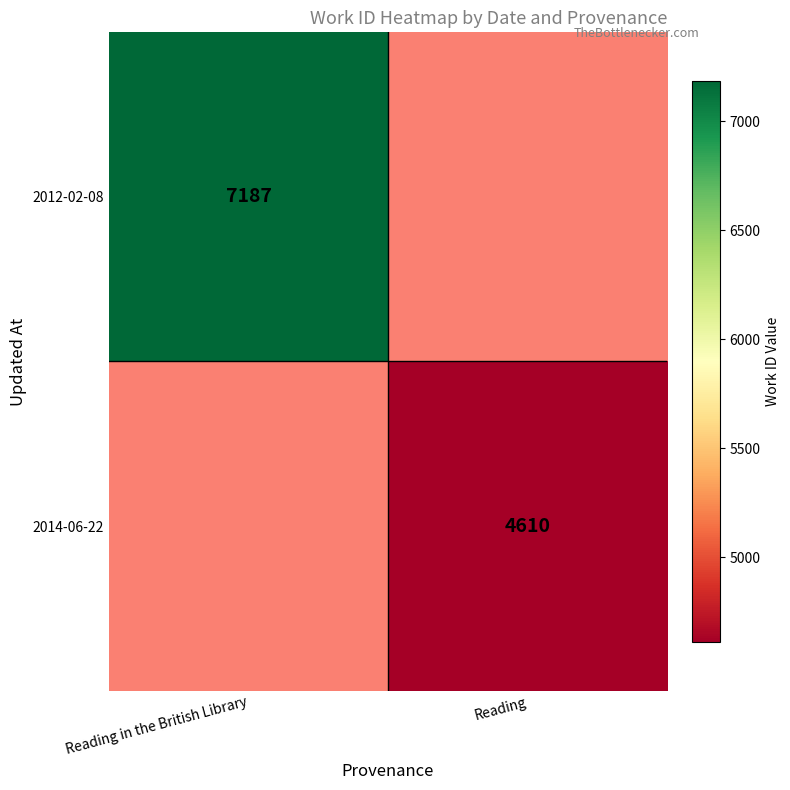

True or false: 2014-06-22 has a value of 7973 at Reading.

False